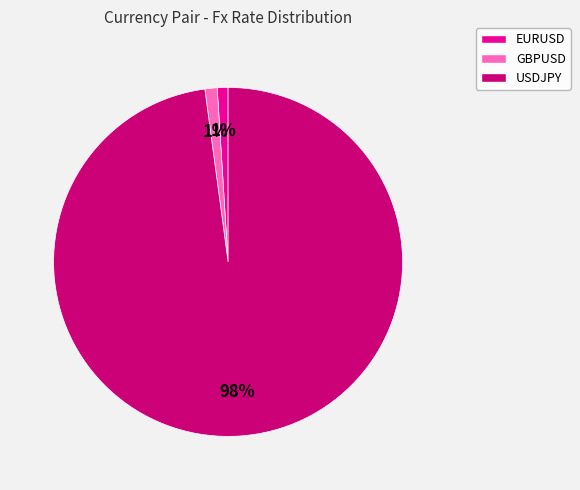

How many slices are in this pie chart?

3